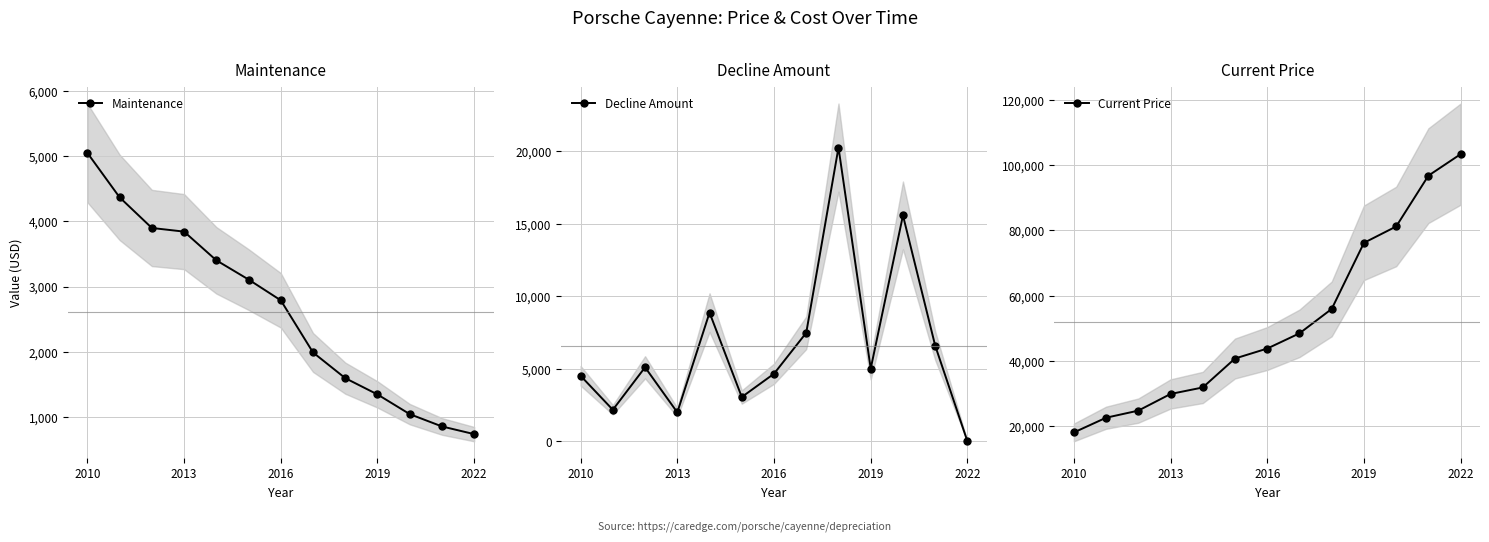

What is the lowest value of the Maintenance series?

736